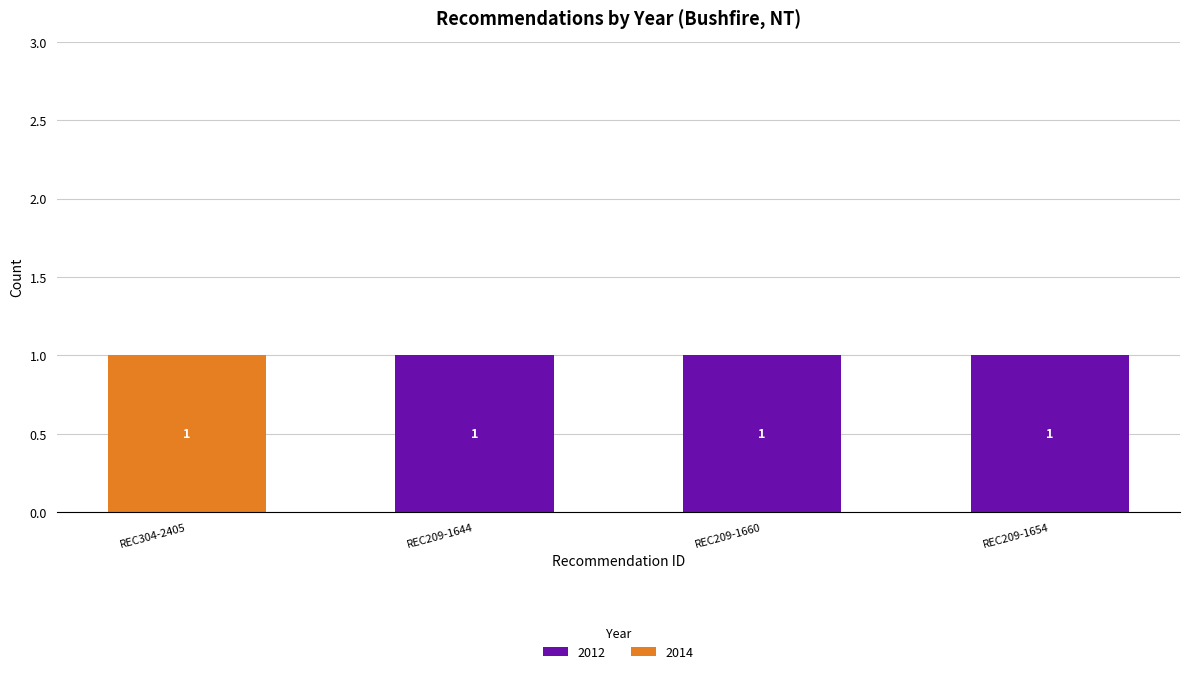

At which label is 2012 closest to 0?

REC304-2405